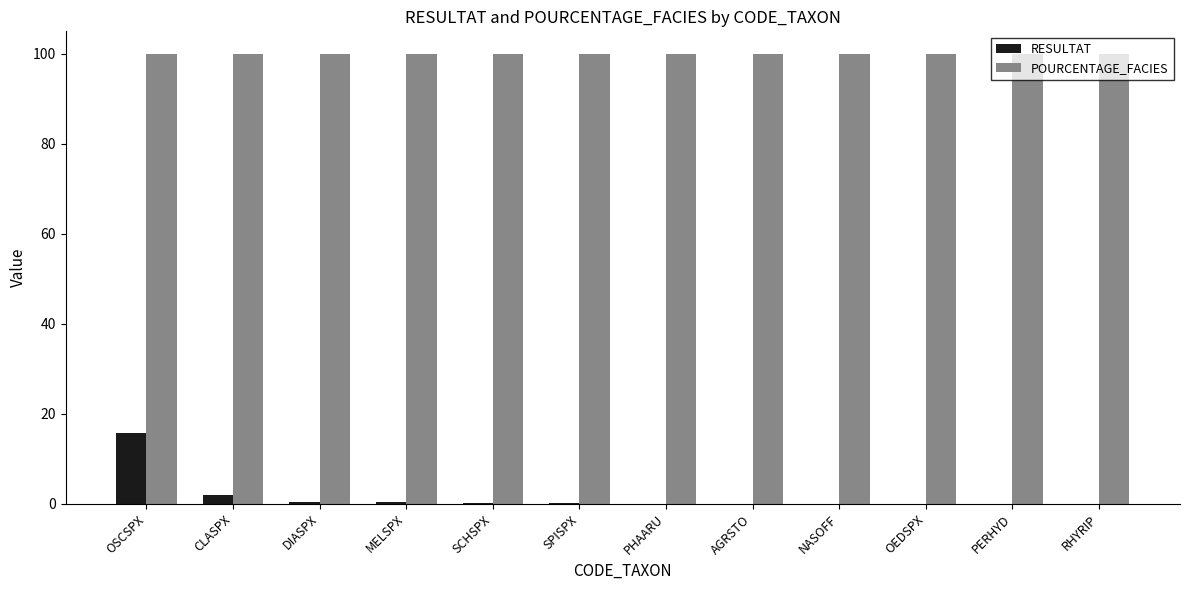

Is the value of POURCENTAGE_FACIES at PERHYD greater than the value of RESULTAT at MELSPX?

Yes